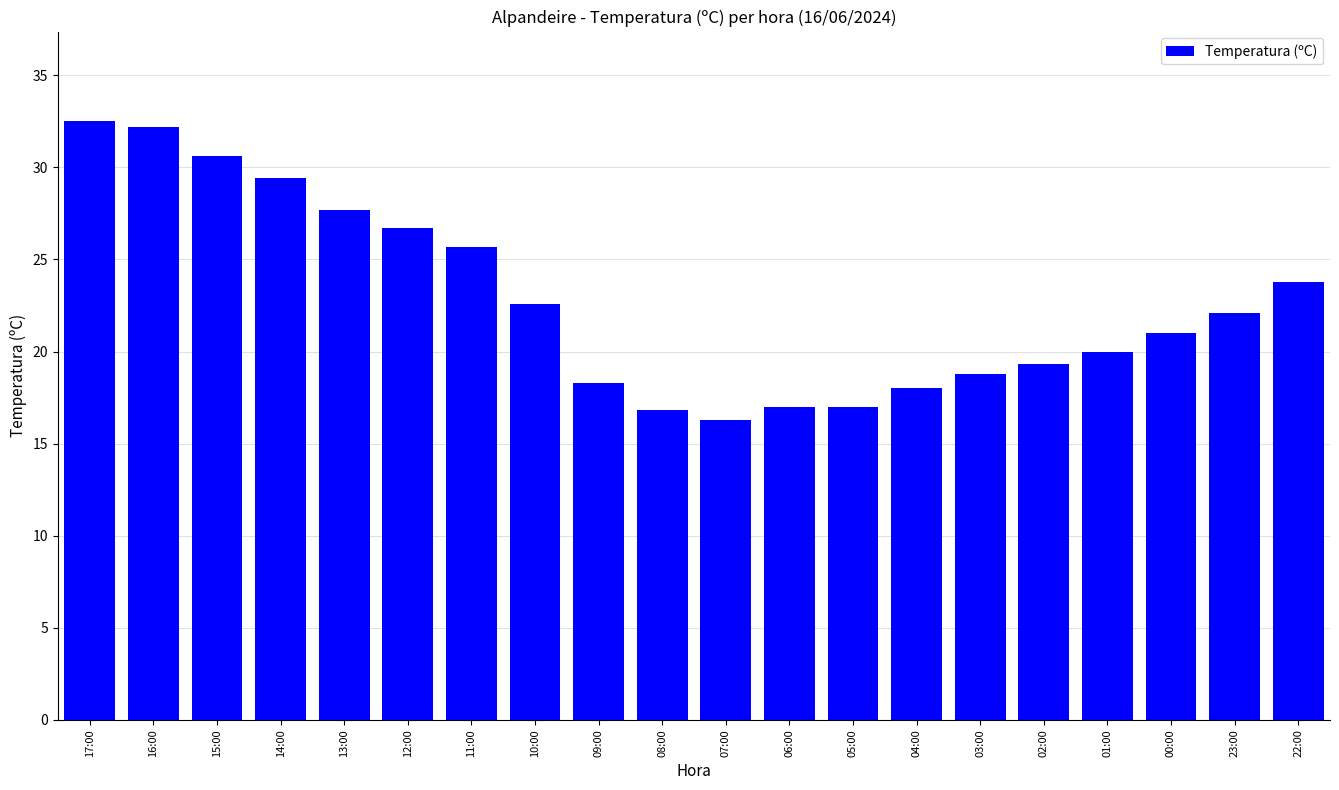

Are the bars horizontal?

No